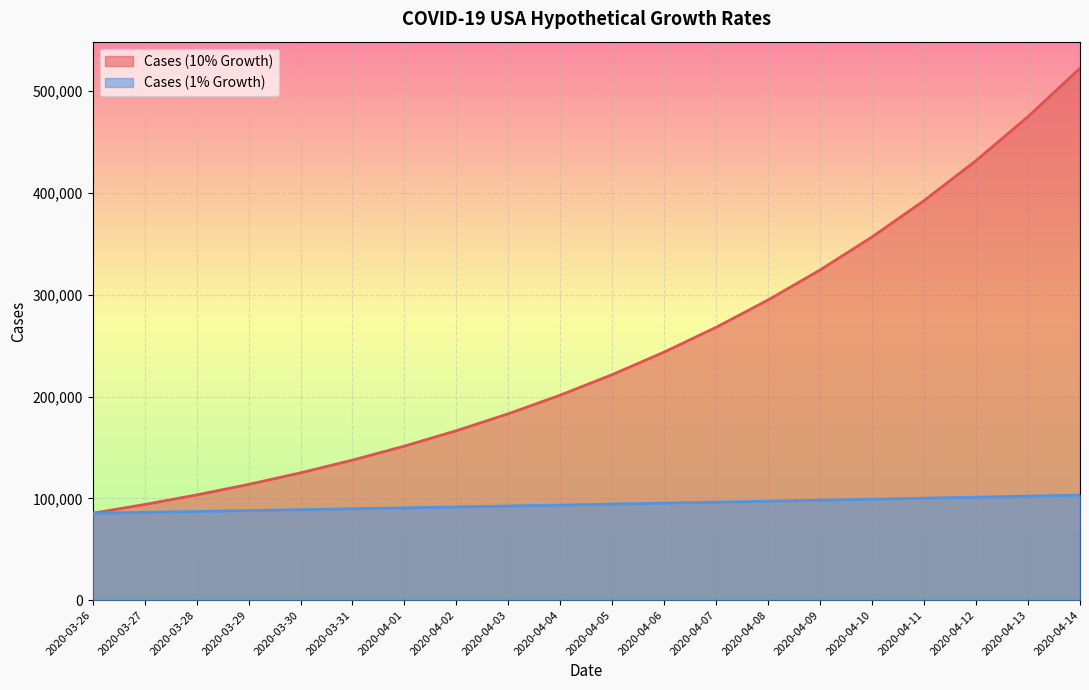

At which category is the sum across all series the highest?

2020-04-14